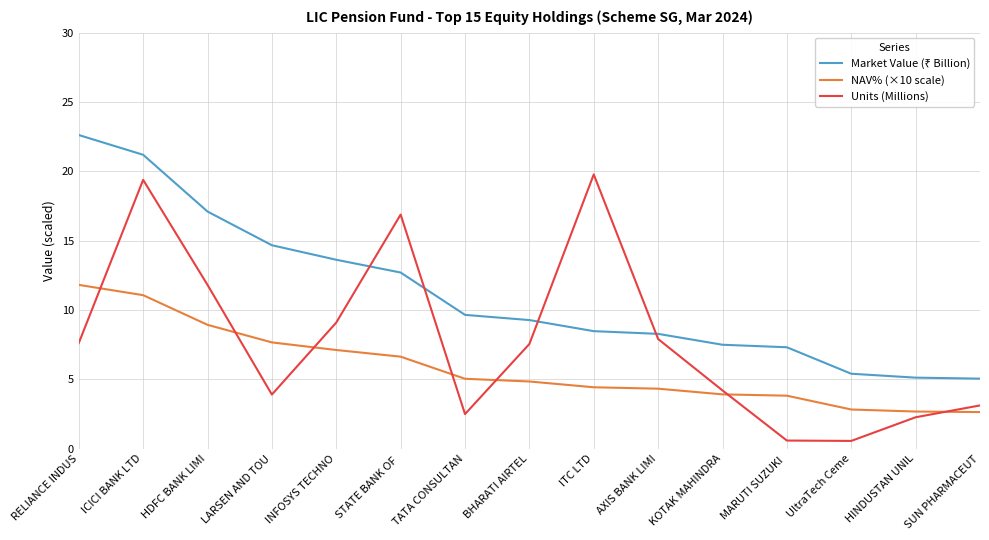

Where does the NAV% (×10 scale) series first go above 4?

RELIANCE INDUS